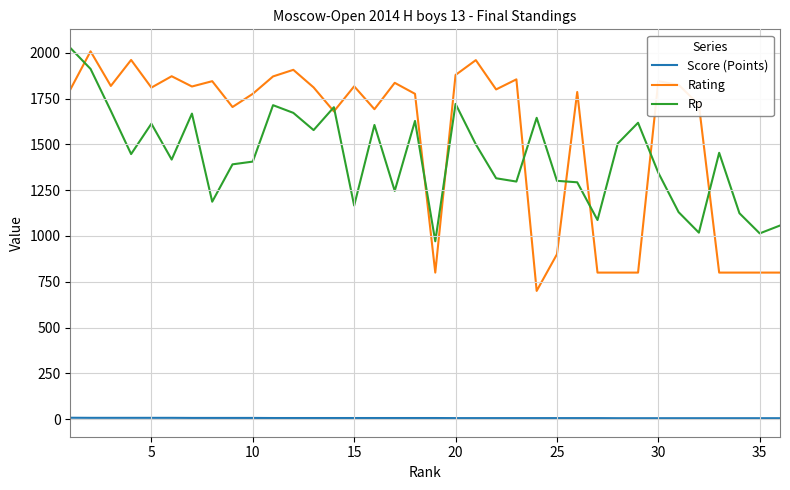

Which series has the largest total across all categories?

Rating